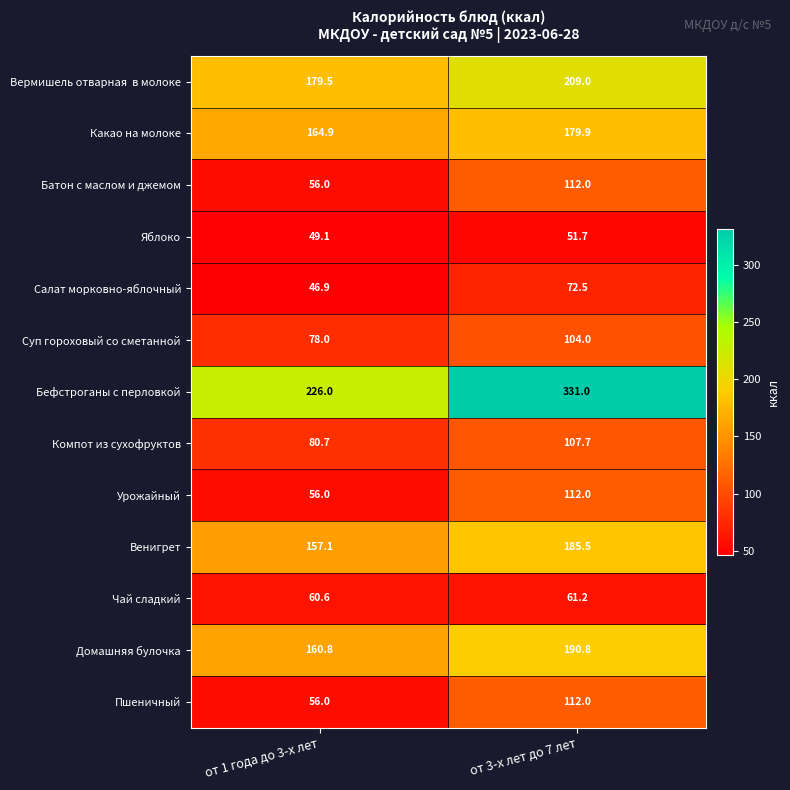

Between от 1 года до 3-х лет and от 3-х лет до 7 лет, which series saw the biggest shift?

Бефстроганы с перловкой